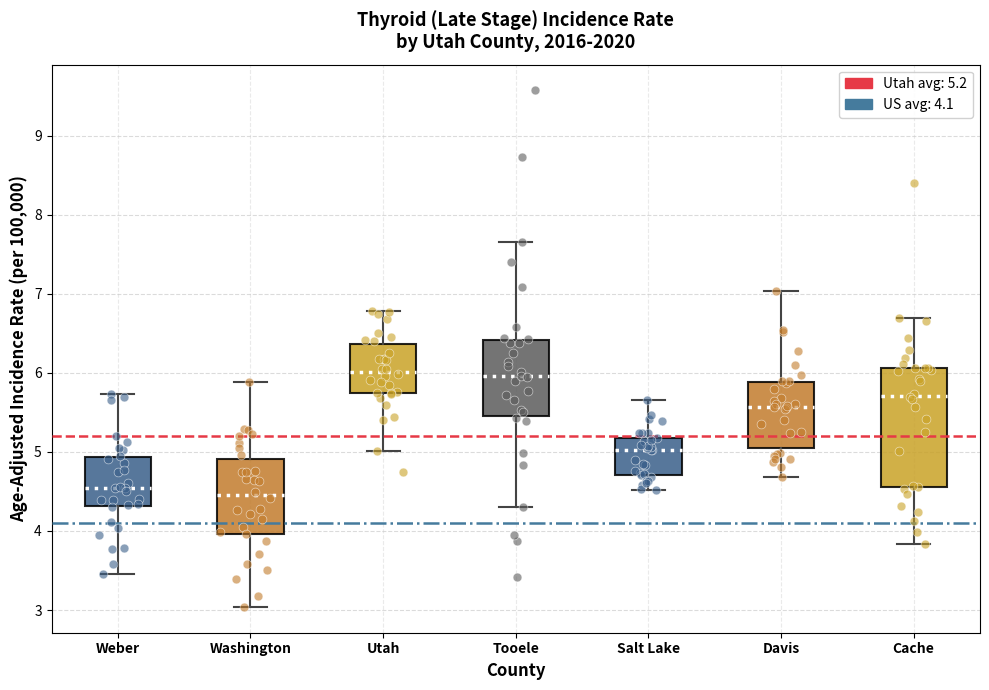

Reading left to right, read every box against the y-axis: the position of its median line, the range the box covers, and the ends of its whiskers. The values are not printed on the chart, so give them approximately, as read against the axis.

Weber: median 4.5, box 4.3 to 4.9, whiskers 3.5 to 5.7
Washington: median 4.5, box 4.0 to 4.9, whiskers 3.0 to 5.9
Utah: median 6.0, box 5.7 to 6.4, whiskers 5.0 to 6.8
Tooele: median 6.0, box 5.4 to 6.4, whiskers 4.3 to 7.7
Salt Lake: median 5.0, box 4.7 to 5.2, whiskers 4.5 to 5.7
Davis: median 5.6, box 5.1 to 5.9, whiskers 4.7 to 7.0
Cache: median 5.7, box 4.6 to 6.1, whiskers 3.8 to 6.7